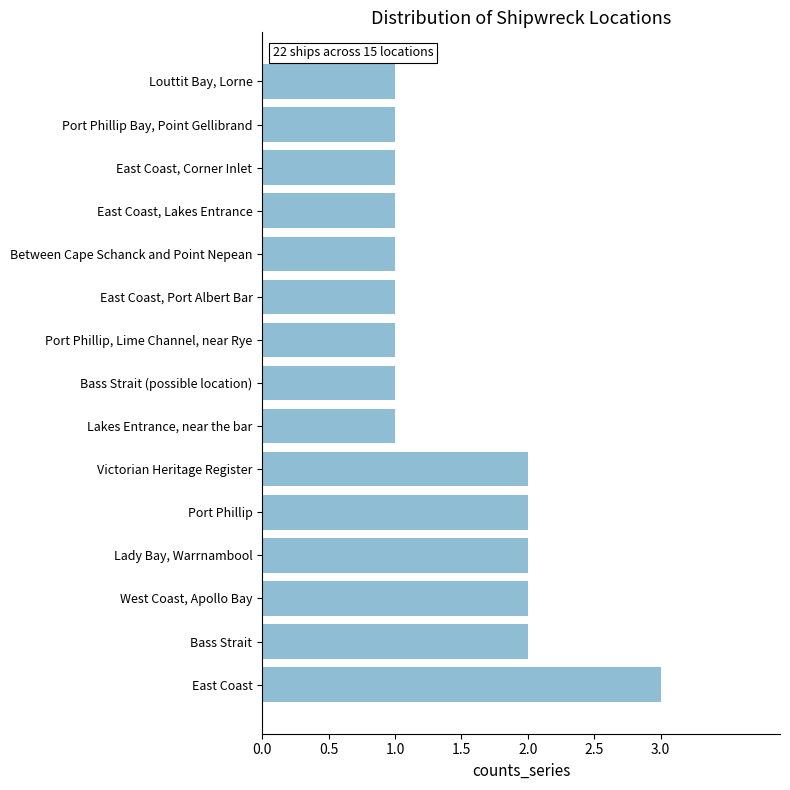

Reading bottom to top, transcribe all the data shown in this chart.

3	2	2	2	2	2	1	1	1	1	1	1	1	1	1